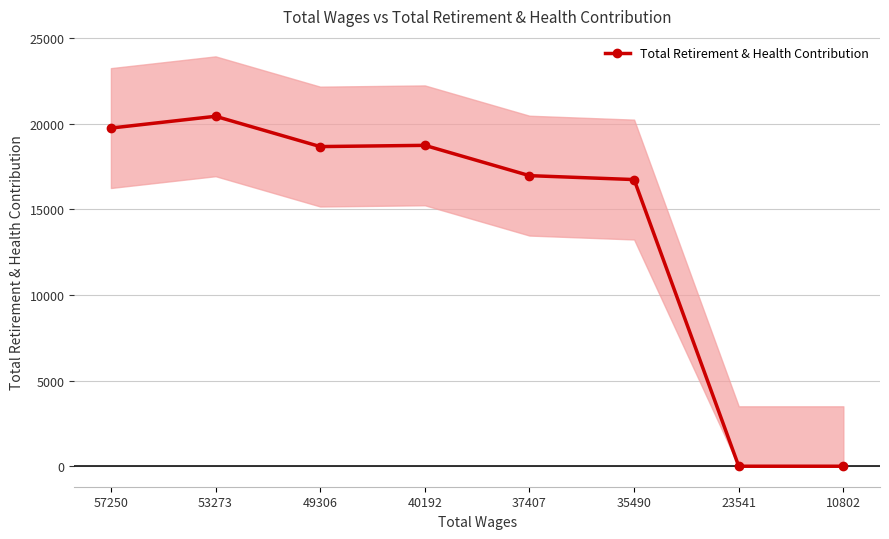

Rank the categories by value from lowest to highest.

23541, 10802, 35490, 37407, 49306, 40192, 57250, 53273